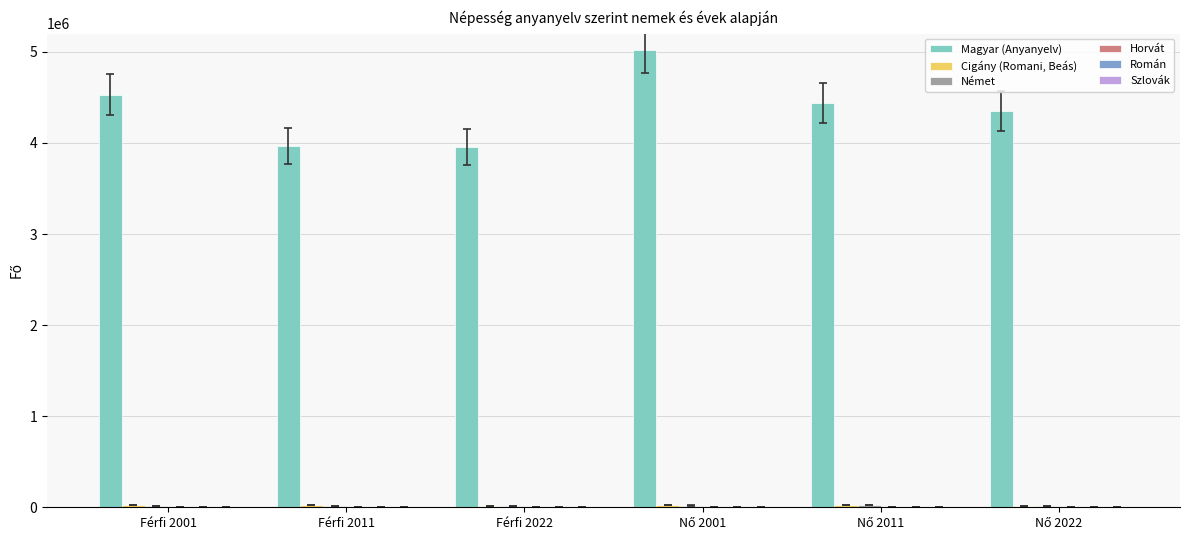

Which series has the largest total across all categories?

Magyar (Anyanyelv)